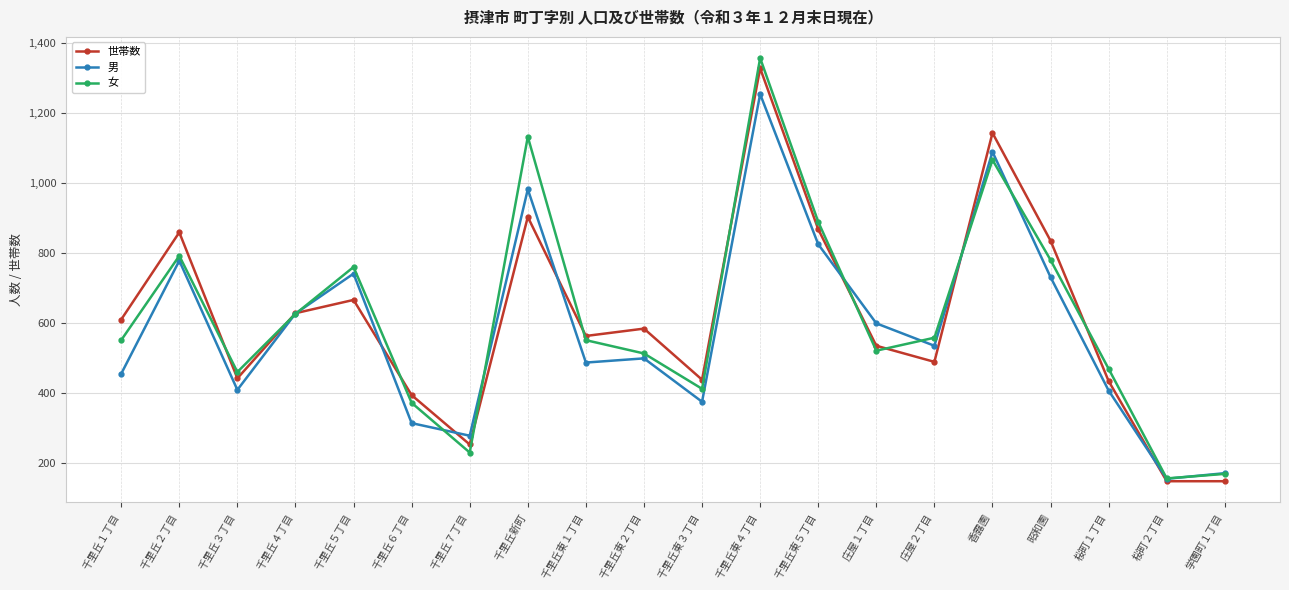

Where do 女 and 世帯数 first cross each other?

千里丘２丁目 and 千里丘３丁目